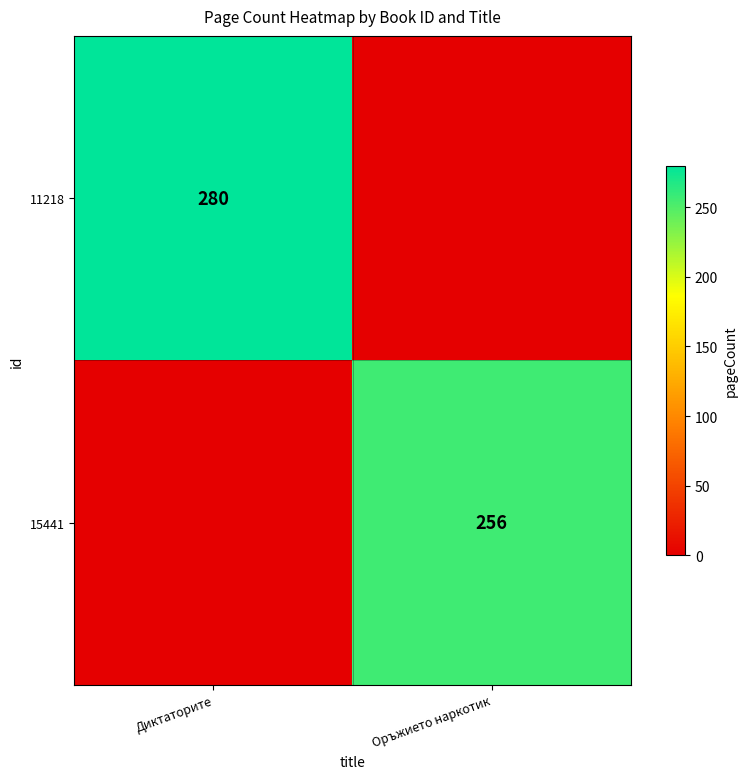

True or false: 11218 has a value of 139 at Диктаторите.

False